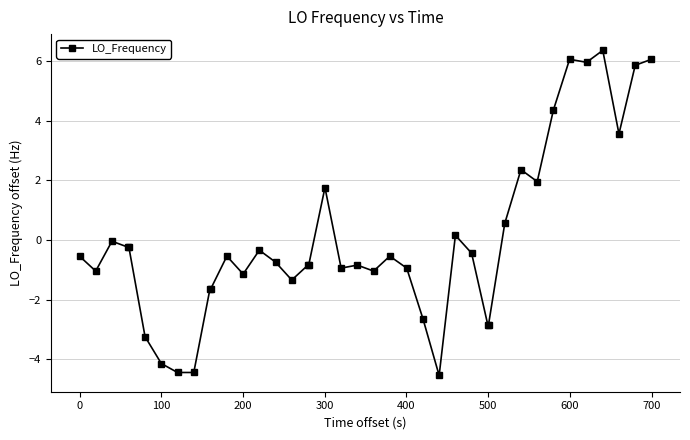

True or false: the data has more than 1 interior local peaks.

True